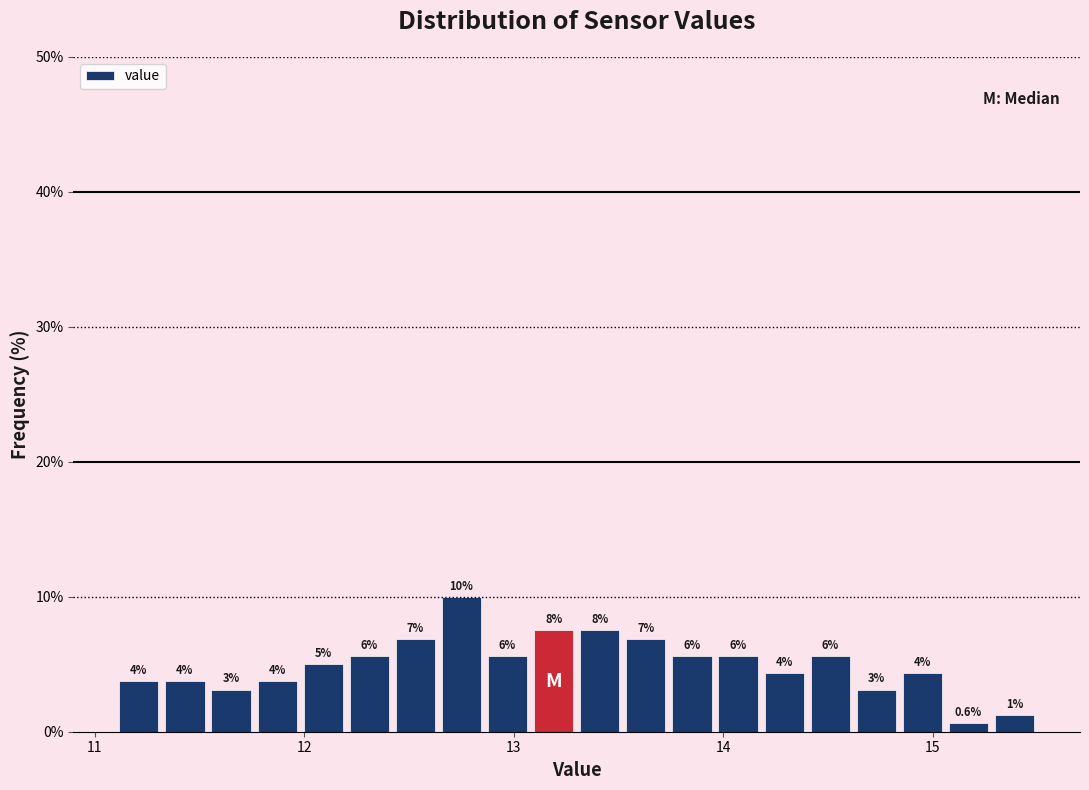

Read against the x-axis, roughly where is the centre of the tallest bar?

12.8